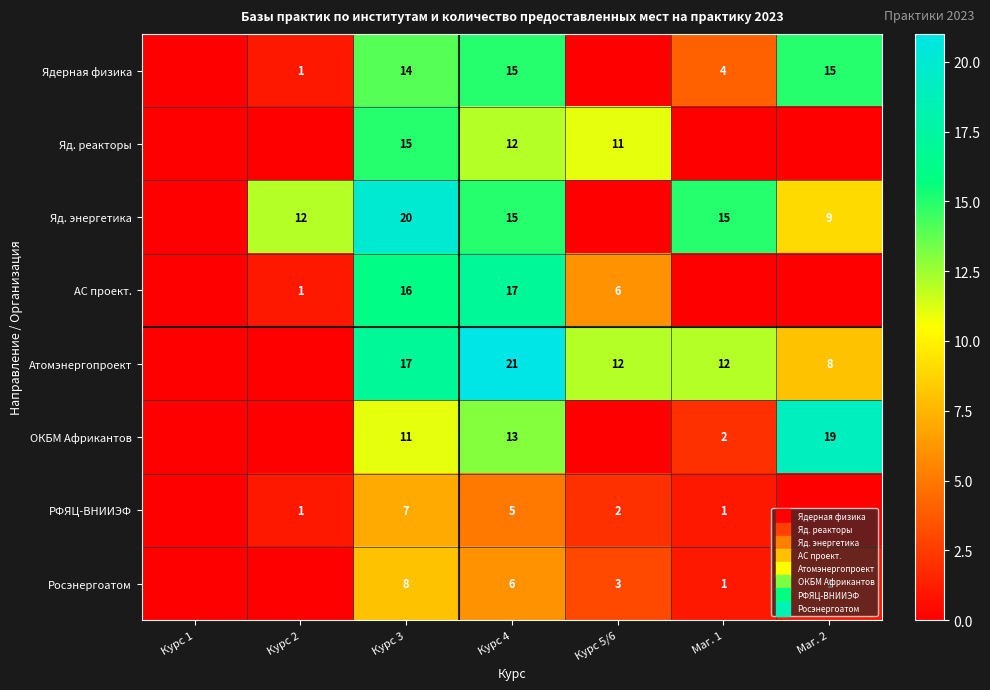

Is the value of ОКБМ Африкантов at Маг. 1 greater than the value of АС проект. at Курс 5/6?

No